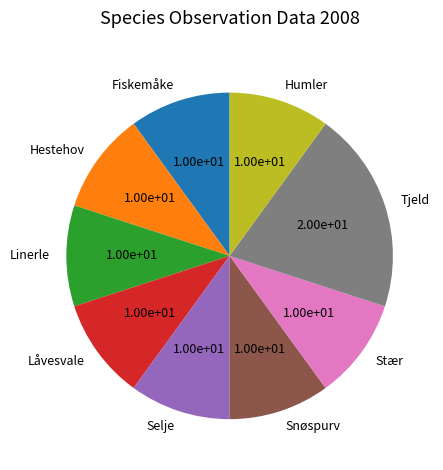

Do Tjeld and Hestehov together represent more than half of the pie?

No